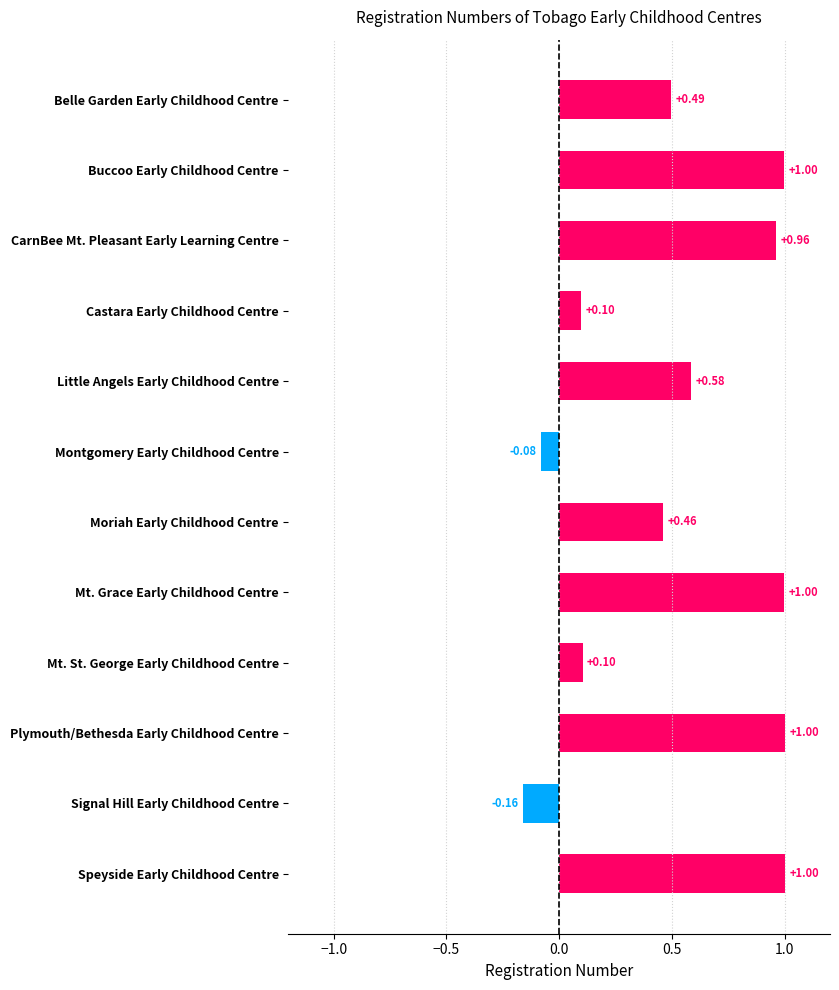

What is the sum of all values?

6.5